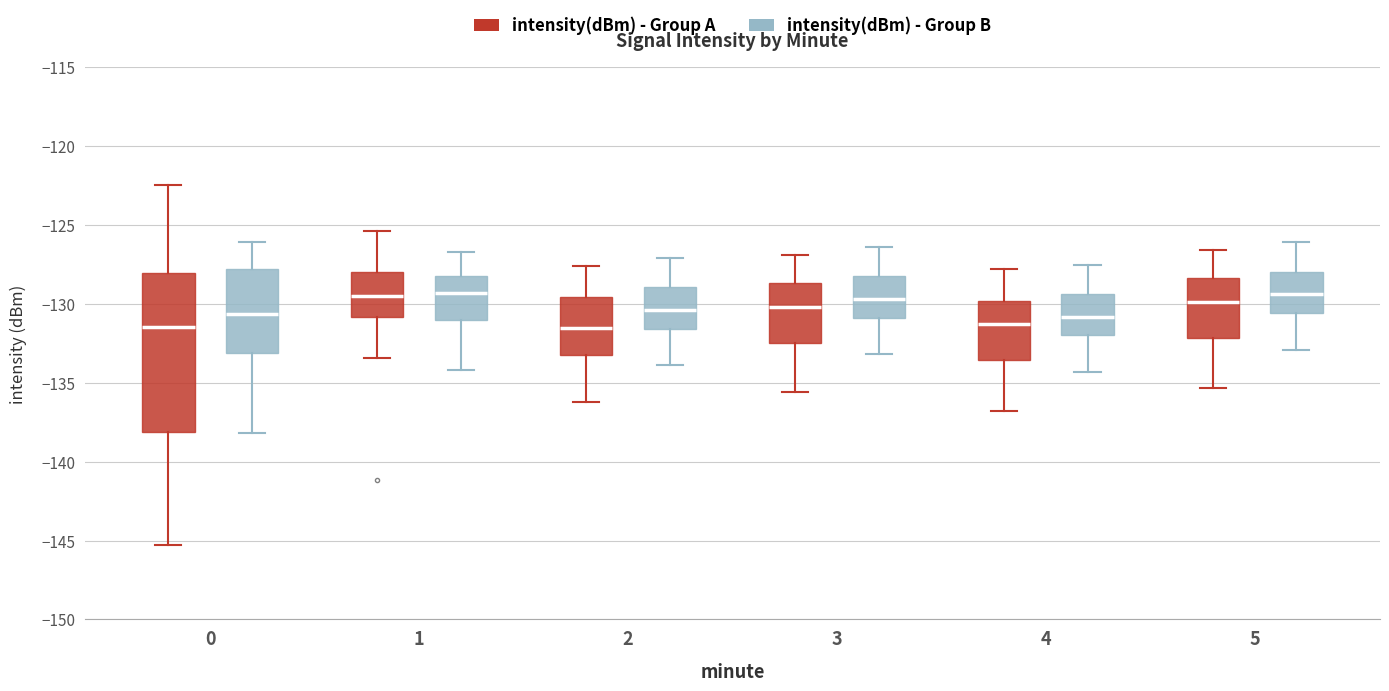

Reading left to right, read every box against the y-axis: the position of its median line, the range the box covers, and the ends of its whiskers. The values are not printed on the chart, so give them approximately, as read against the axis.

0 (intensity(dBm) - Group A): median -131.5, box -138.0 to -128.0, whiskers -145.5 to -122.5
0 (intensity(dBm) - Group B): median -130.5, box -133.0 to -128.0, whiskers -138.0 to -126.0
1 (intensity(dBm) - Group A): median -129.5, box -131.0 to -128.0, whiskers -133.5 to -125.5
1 (intensity(dBm) - Group B): median -129.5, box -131.0 to -128.0, whiskers -134.0 to -126.5
2 (intensity(dBm) - Group A): median -131.5, box -133.0 to -129.5, whiskers -136.0 to -127.5
2 (intensity(dBm) - Group B): median -130.5, box -131.5 to -129.0, whiskers -134.0 to -127.0
3 (intensity(dBm) - Group A): median -130.0, box -132.5 to -128.5, whiskers -135.5 to -127.0
3 (intensity(dBm) - Group B): median -129.5, box -131.0 to -128.0, whiskers -133.0 to -126.5
4 (intensity(dBm) - Group A): median -131.5, box -133.5 to -130.0, whiskers -137.0 to -128.0
4 (intensity(dBm) - Group B): median -131.0, box -132.0 to -129.5, whiskers -134.5 to -127.5
5 (intensity(dBm) - Group A): median -130.0, box -132.0 to -128.5, whiskers -135.5 to -126.5
5 (intensity(dBm) - Group B): median -129.5, box -130.5 to -128.0, whiskers -133.0 to -126.0